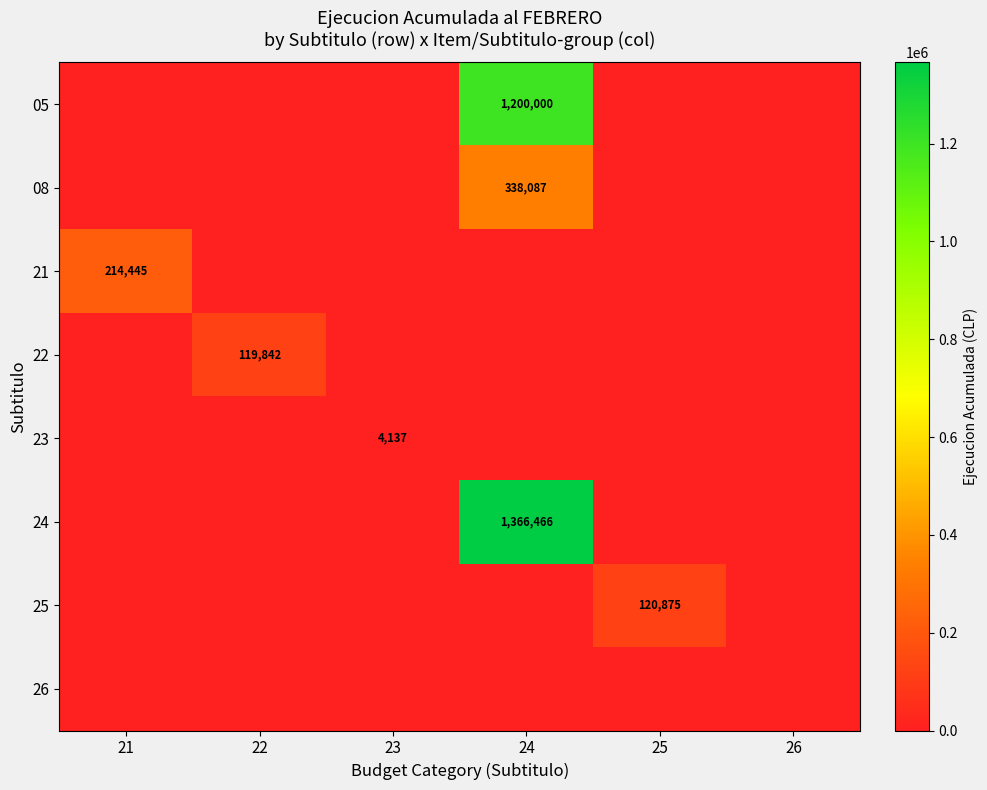

The value of 24 at 24 is 1366466. True or false?

True